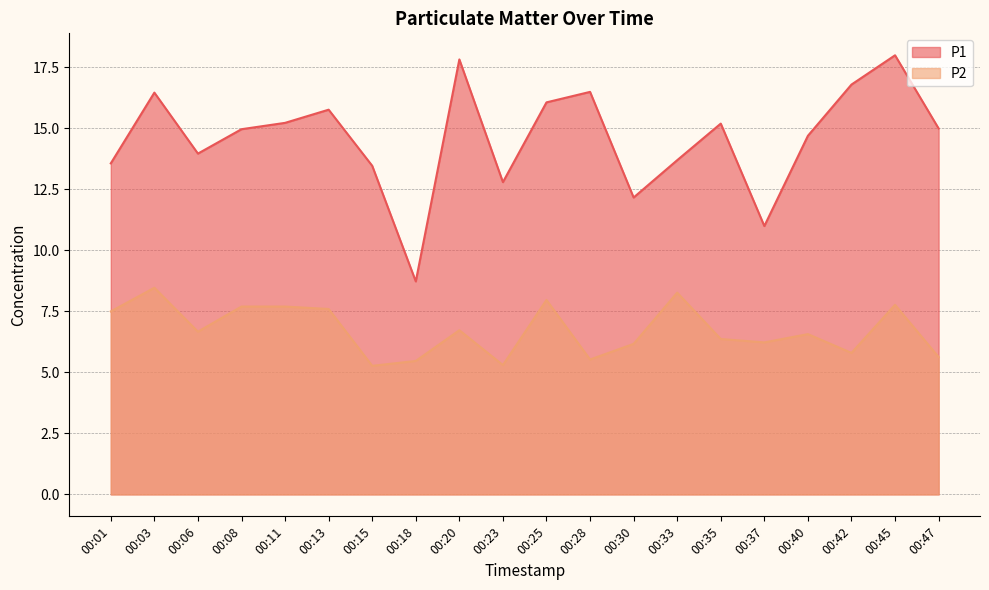

Which series has the largest range (max minus min)?

P1